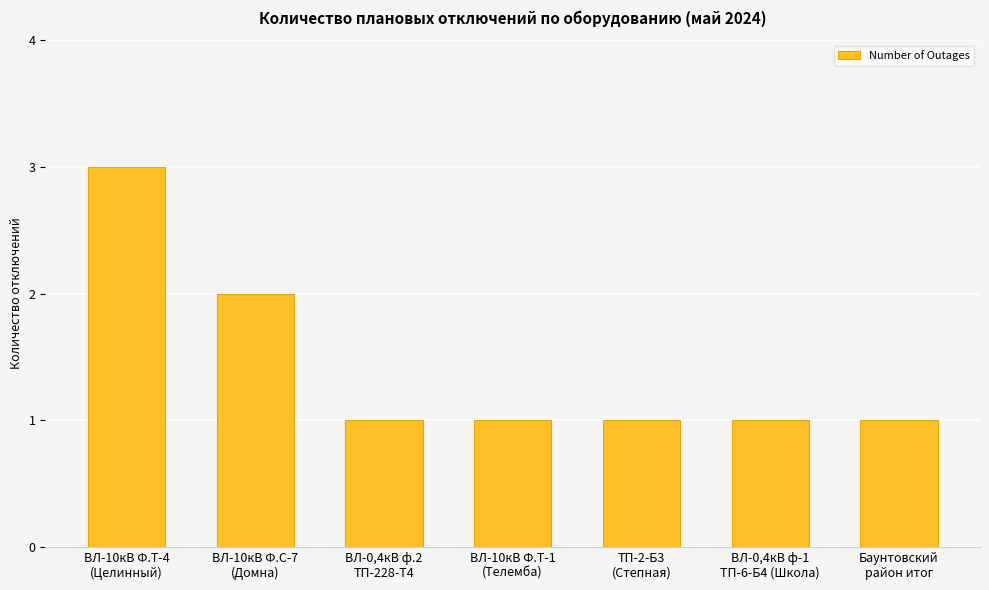

Reading left to right, list all the values displayed in this chart.

ВЛ-10кВ Ф.Т-4
(Целинный)=3	ВЛ-10кВ Ф.С-7
(Домна)=2	ВЛ-0,4кВ ф.2
ТП-228-Т4=1	ВЛ-10кВ Ф.Т-1
(Телемба)=1	ТП-2-Б3
(Степная)=1	ВЛ-0,4кВ ф-1
ТП-6-Б4 (Школа)=1	Баунтовский
район итог=1